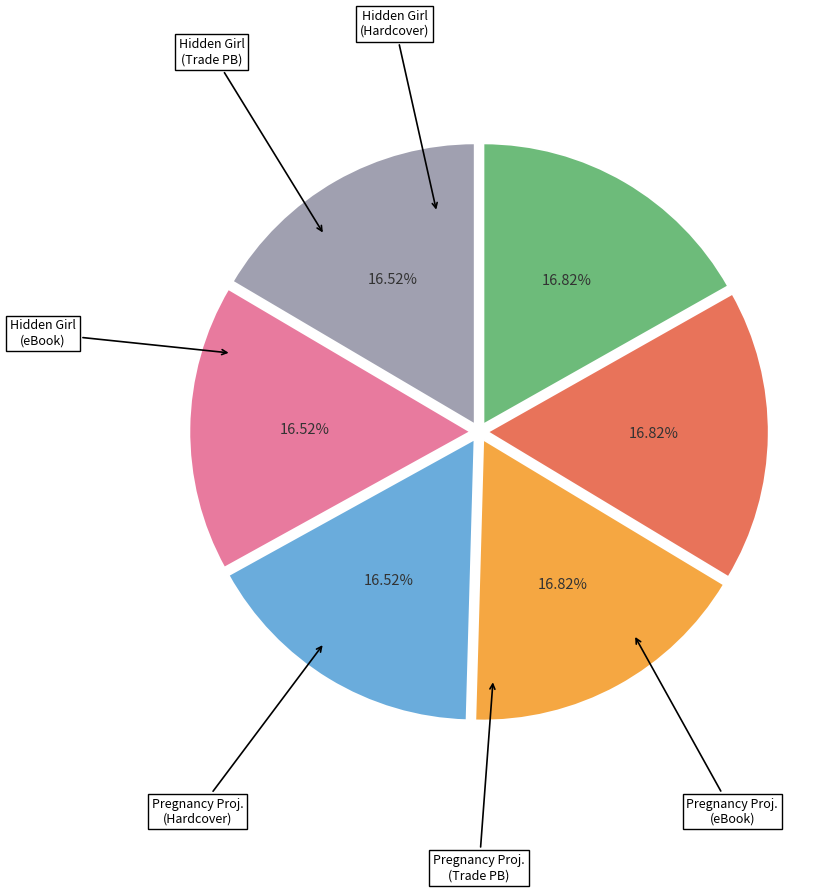

Is there any slice that represents more than half of the pie?

No